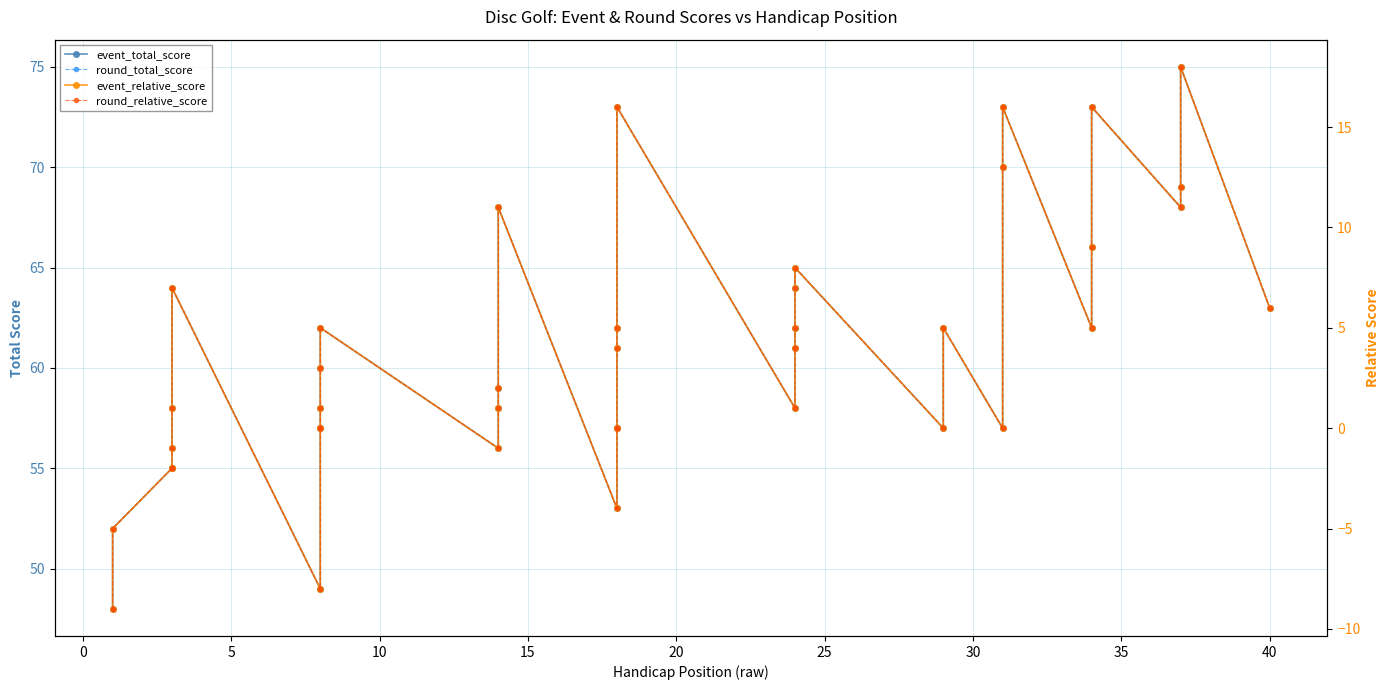

Which series has the largest total across all categories?

event_total_score